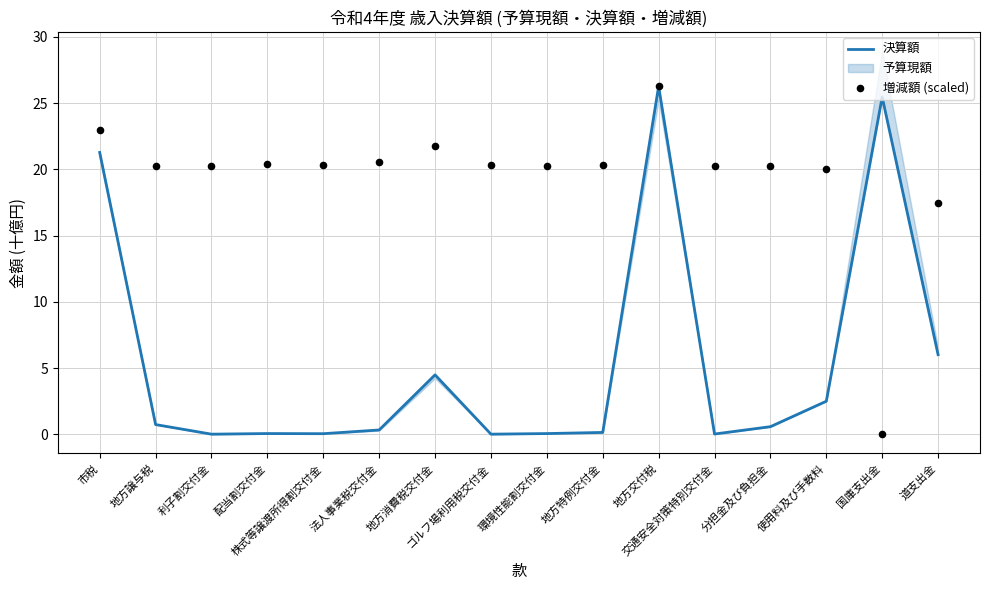

What is the total value across all series at 地方交付税?

52.5